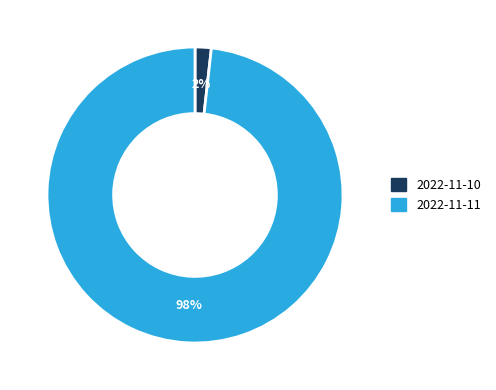

Which category has the smallest portion of the pie?

2022-11-10